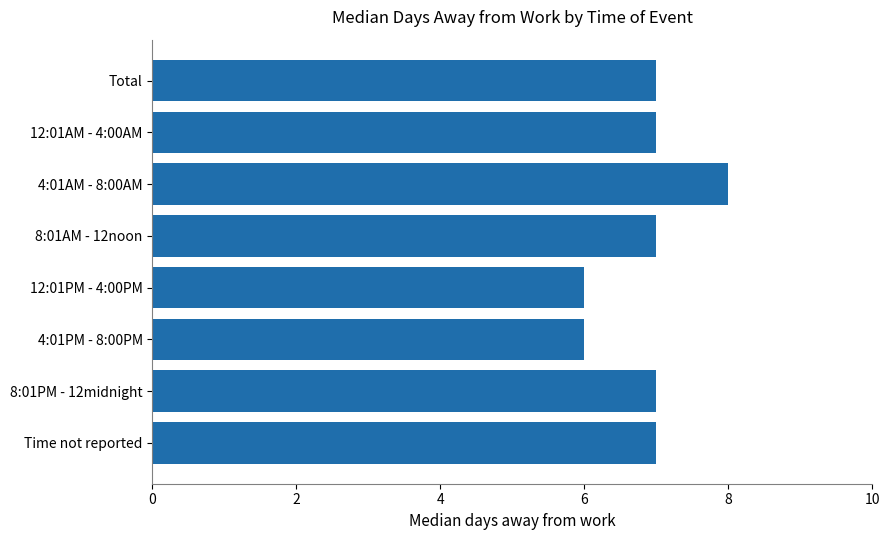

Reading bottom to top, list all the values displayed in this chart.

7	7	6	6	7	8	7	7